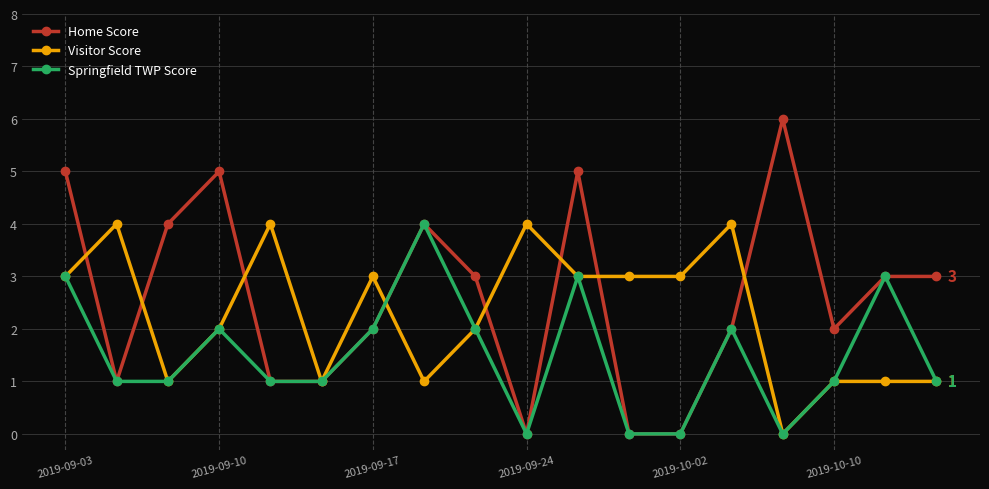

Which series has the largest total across all categories?

Home Score